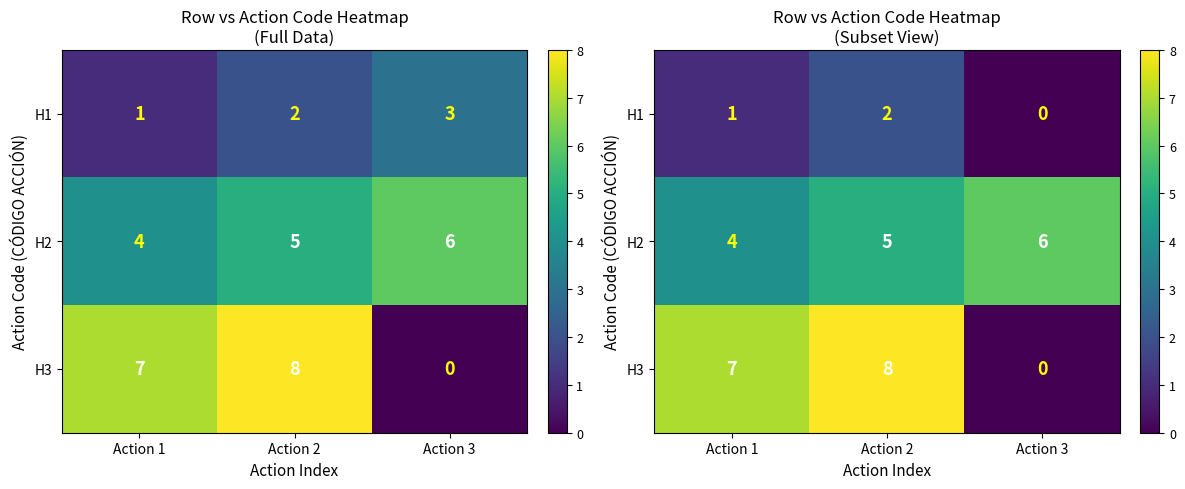

What is the minimum value for H2?

4